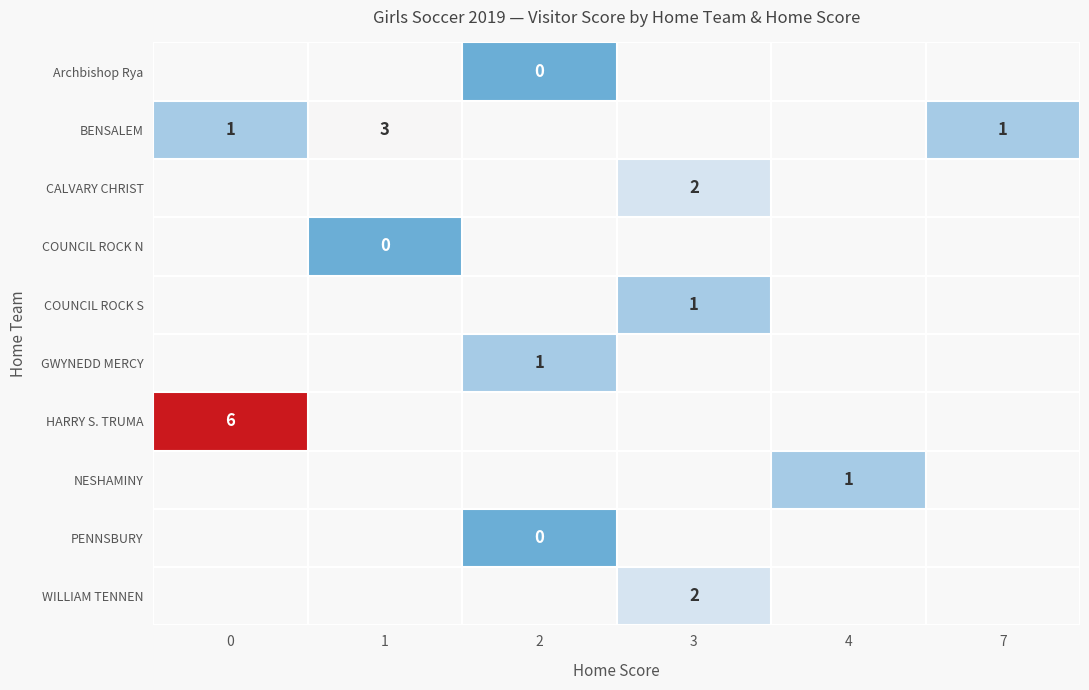

How many values in CALVARY CHRIST are above zero?

1